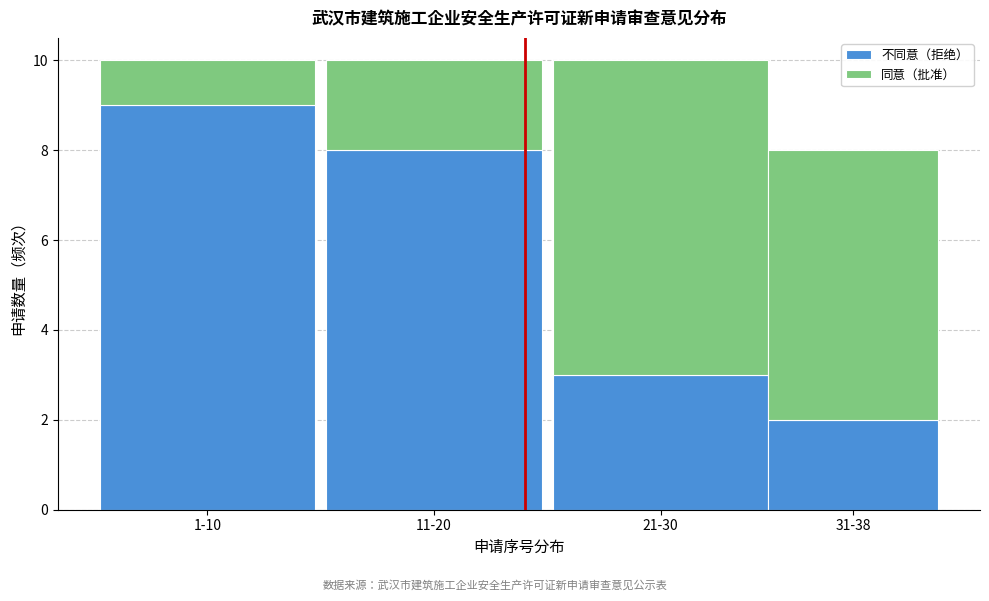

Reading left to right, list the values for the 不同意（拒绝） series.

1-10=9	11-20=8	21-30=3	31-38=2